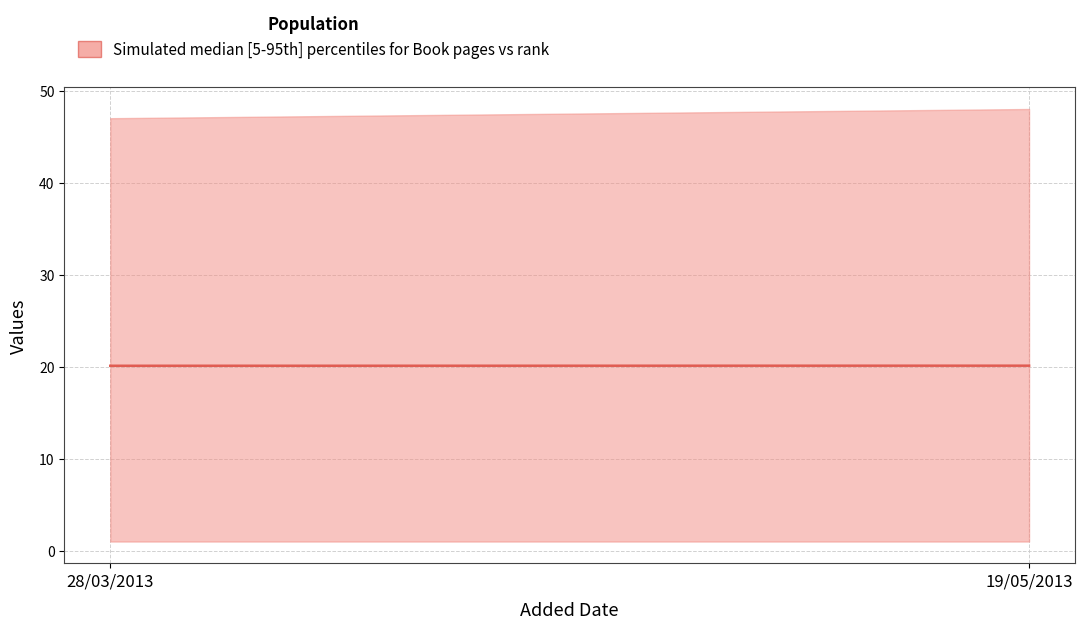

What position from the right is 19/05/2013?

1